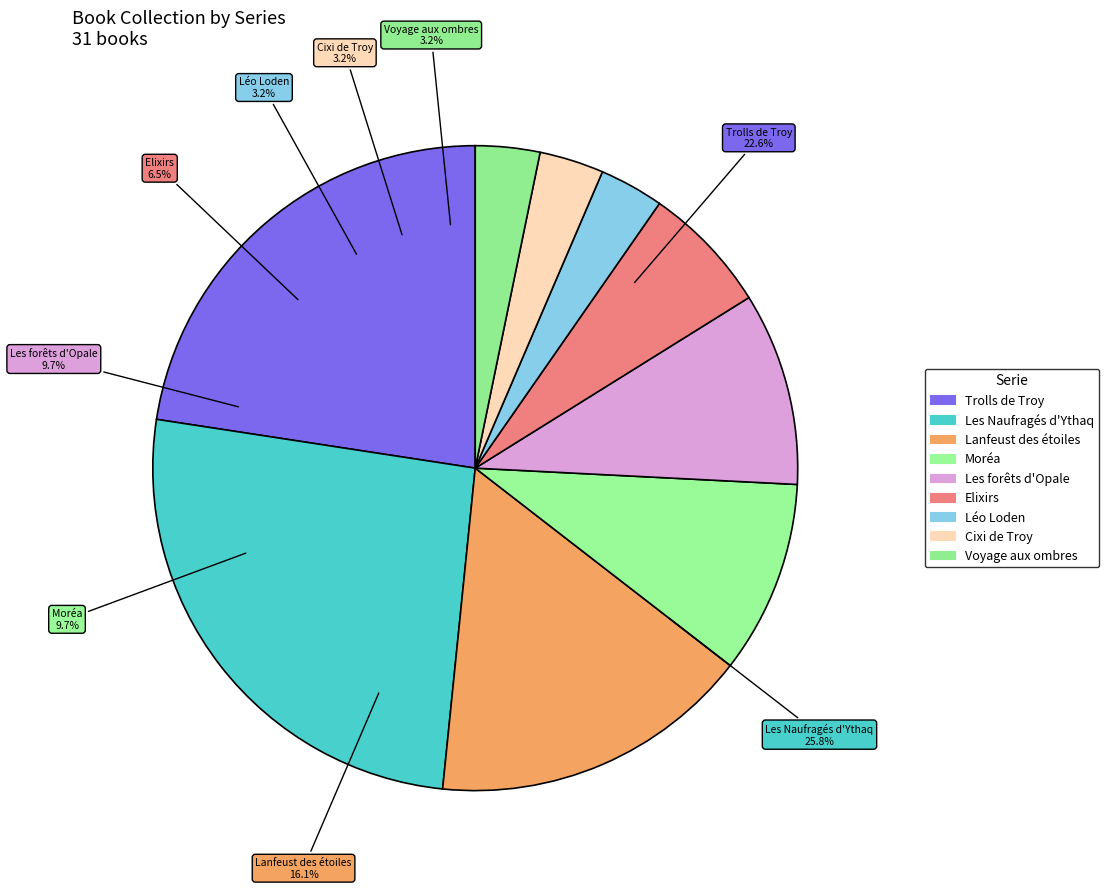

Is there any slice that represents more than half of the pie?

No